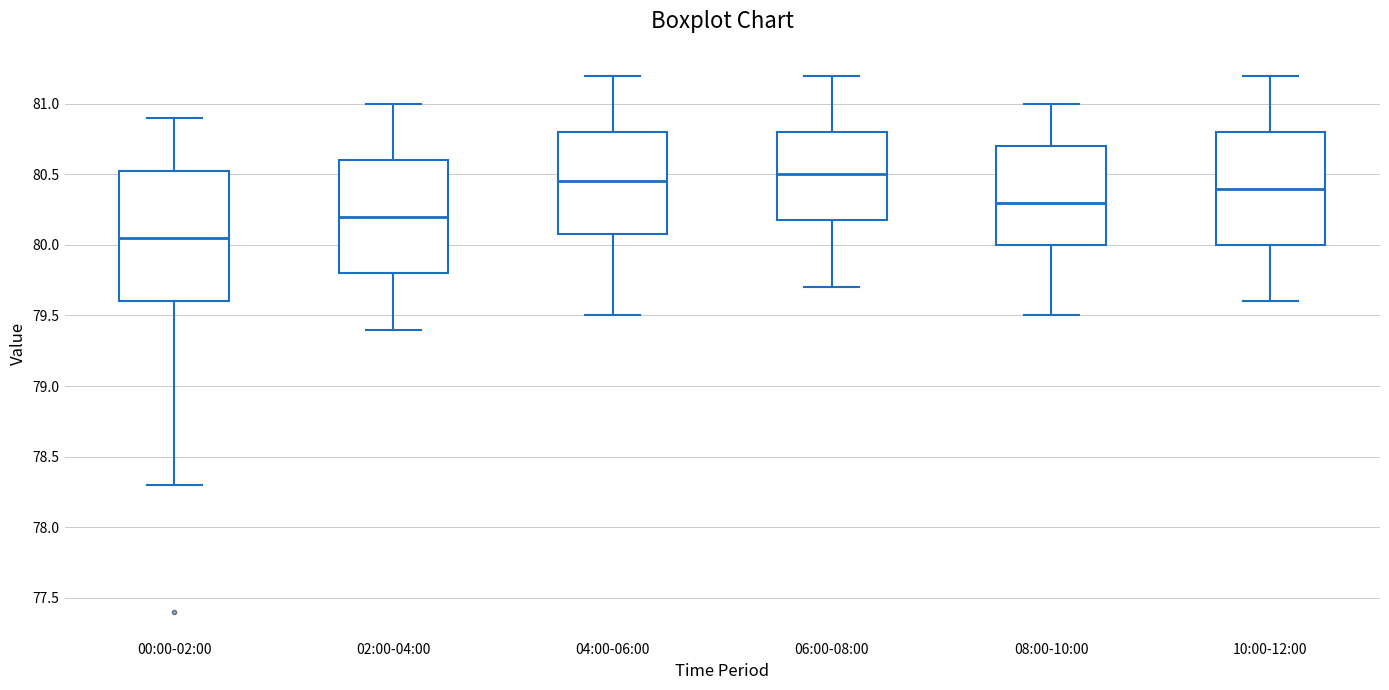

Reading left to right, read every box against the y-axis: the position of its median line, the range the box covers, and the ends of its whiskers. The values are not printed on the chart, so give them approximately, as read against the axis.

00:00-02:00: median 80.05, box 79.60 to 80.55, whiskers 78.30 to 80.90
02:00-04:00: median 80.20, box 79.80 to 80.60, whiskers 79.40 to 81.00
04:00-06:00: median 80.45, box 80.10 to 80.80, whiskers 79.50 to 81.20
06:00-08:00: median 80.50, box 80.20 to 80.80, whiskers 79.70 to 81.20
08:00-10:00: median 80.30, box 80.00 to 80.70, whiskers 79.50 to 81.00
10:00-12:00: median 80.40, box 80.00 to 80.80, whiskers 79.60 to 81.20